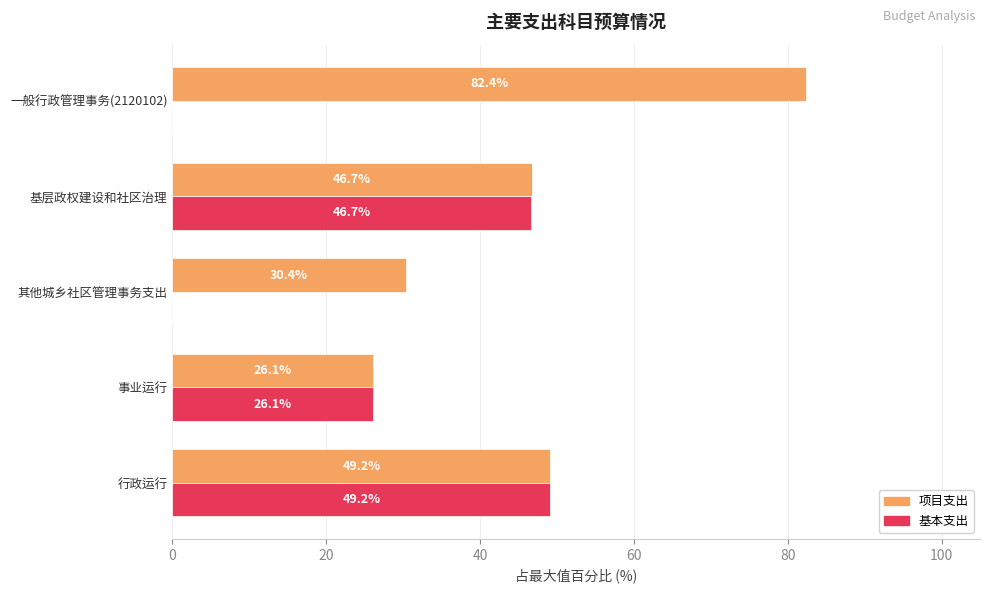

Is it true that 基本支出 equals 46.7 at 基层政权建设和社区治理?

True